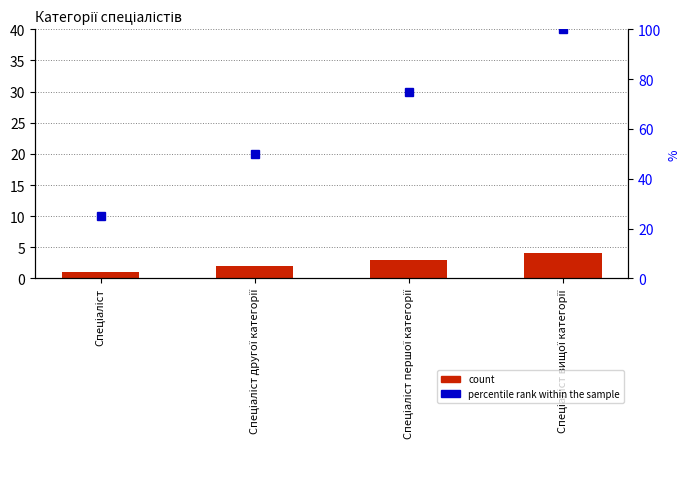

What is the label of the 4th bar from the right?

Спеціаліст